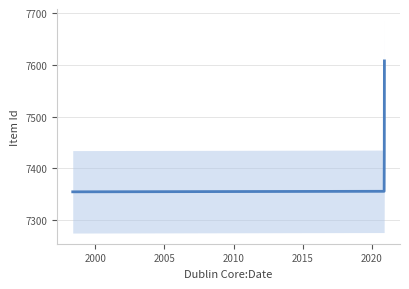

Count the number of values greater than 7427.

1